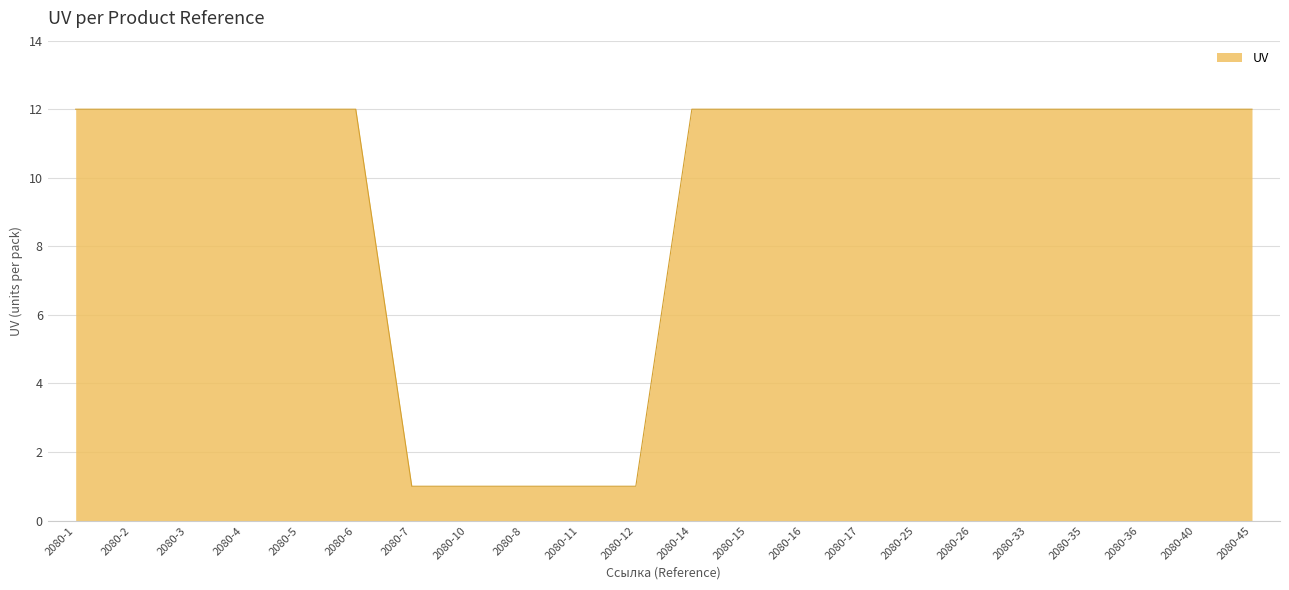

What is the maximum value shown in the chart?

12